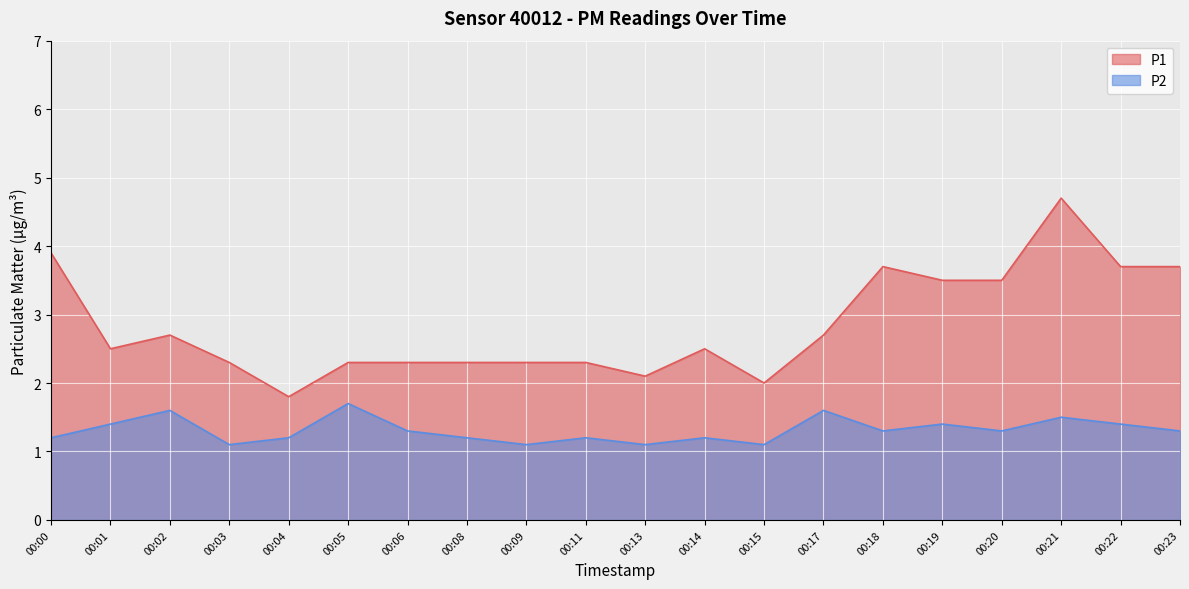

The P2 series shows 2.7 at 00:21. True or false?

False